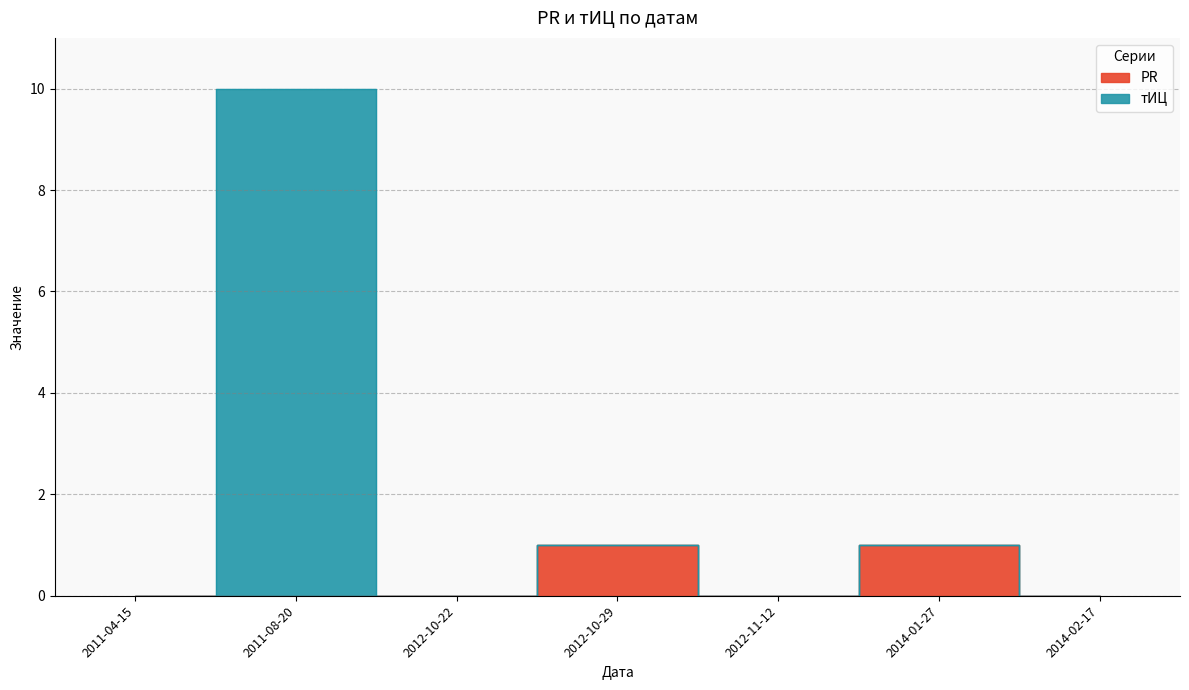

Reading left to right, extract all data points from this chart.

PR: 2011-04-15=0	2011-08-20=0	2012-10-22=0	2012-10-29=1	2012-11-12=0	2014-01-27=1	2014-02-17=0
тИЦ: 2011-04-15=0	2011-08-20=10	2012-10-22=0	2012-10-29=1	2012-11-12=0	2014-01-27=1	2014-02-17=0